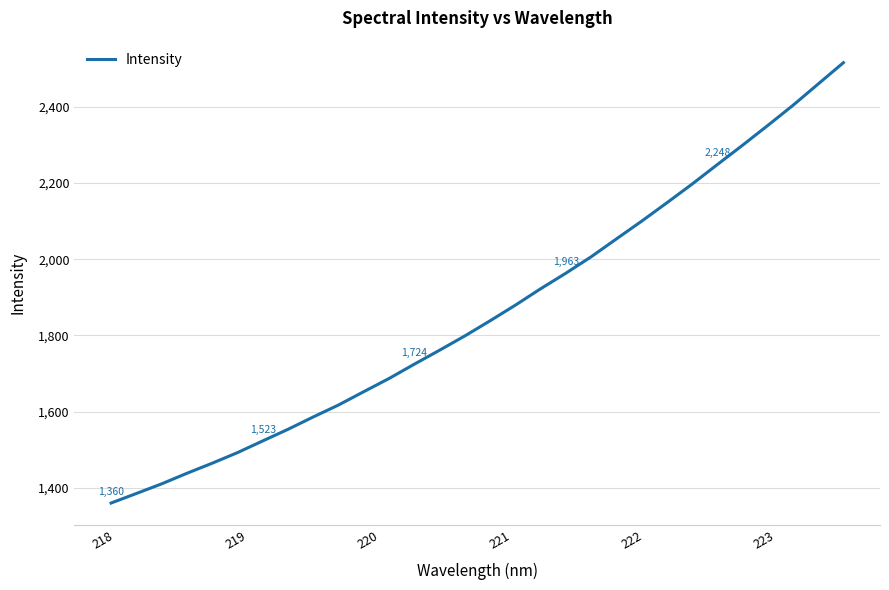

What is the maximum value shown in the chart?

2515.9